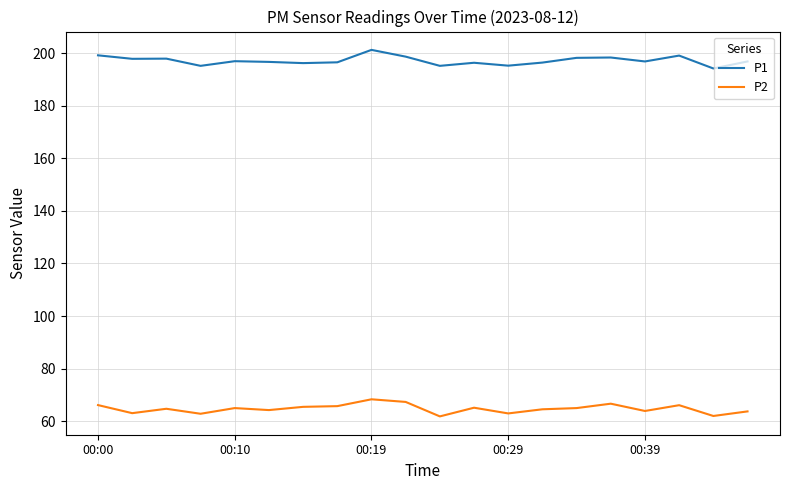

List the series in order of their overall mean, highest first.

P1, P2